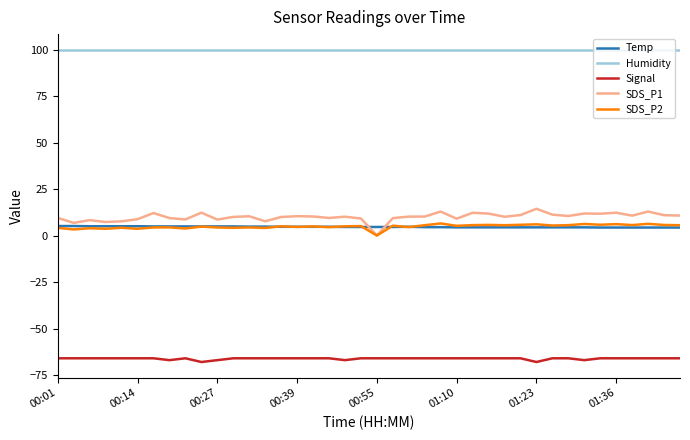

How many distinct data groups are displayed?

5